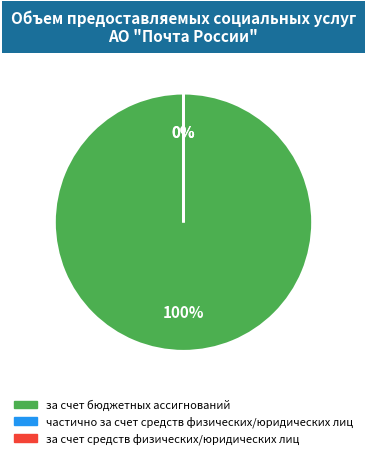

Which has a higher value, частично за счет средств физических/юридических лиц or за счет бюджетных ассигнований?

за счет бюджетных ассигнований